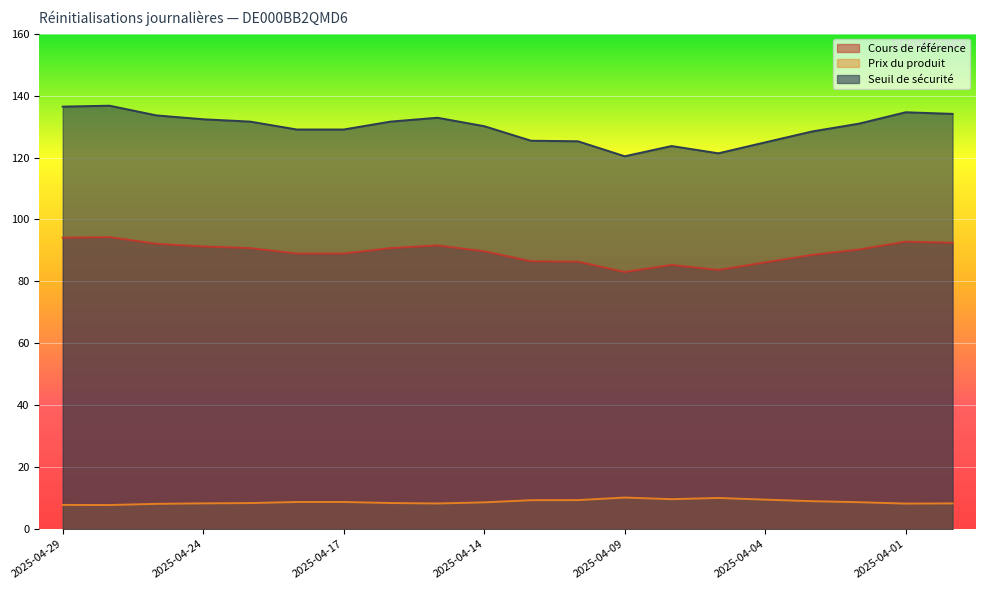

What are all the series names shown in the legend?

Cours de référence, Prix du produit, Seuil de sécurité